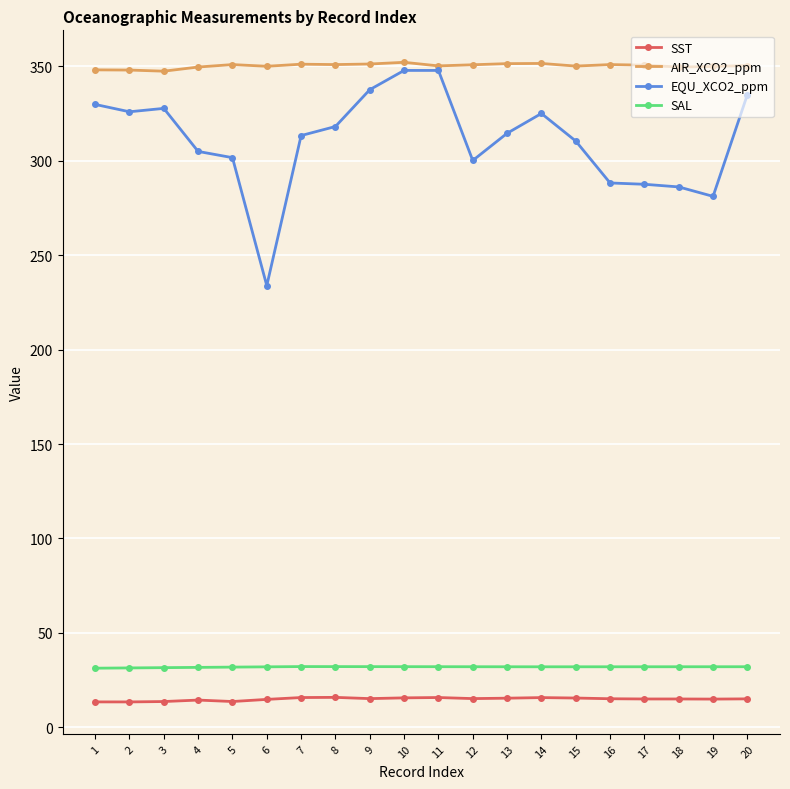

The value of SST at 16 is 15.1. True or false?

True